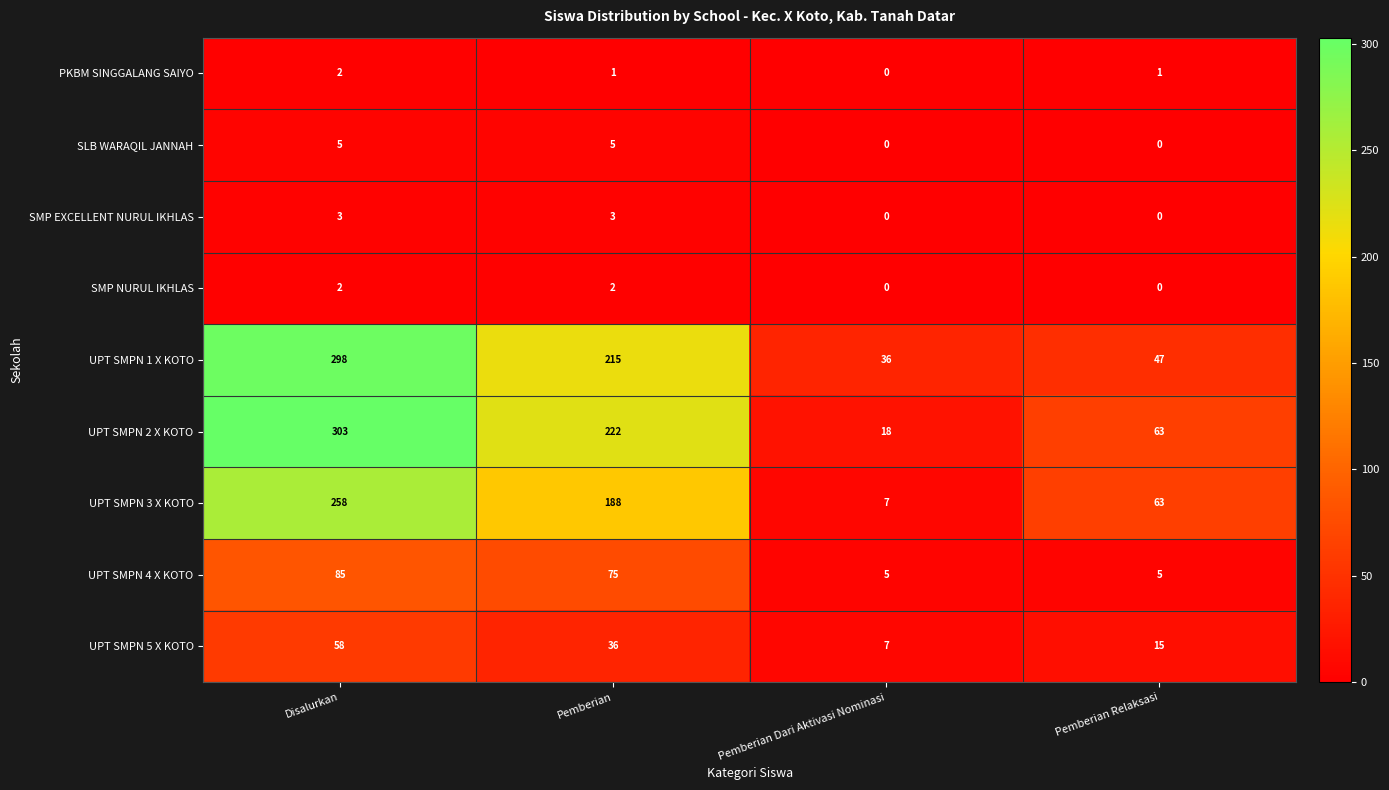

What is the spread (max minus min) of values at Pemberian Dari Aktivasi Nominasi?

36